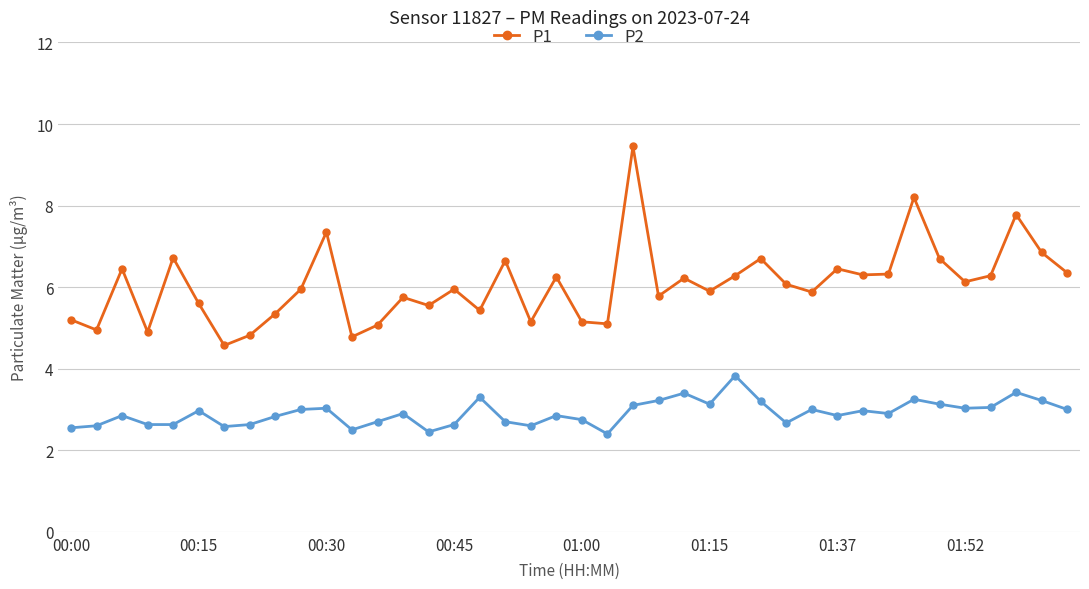

What is the difference between the maximum and minimum values in the P1 series?

4.9